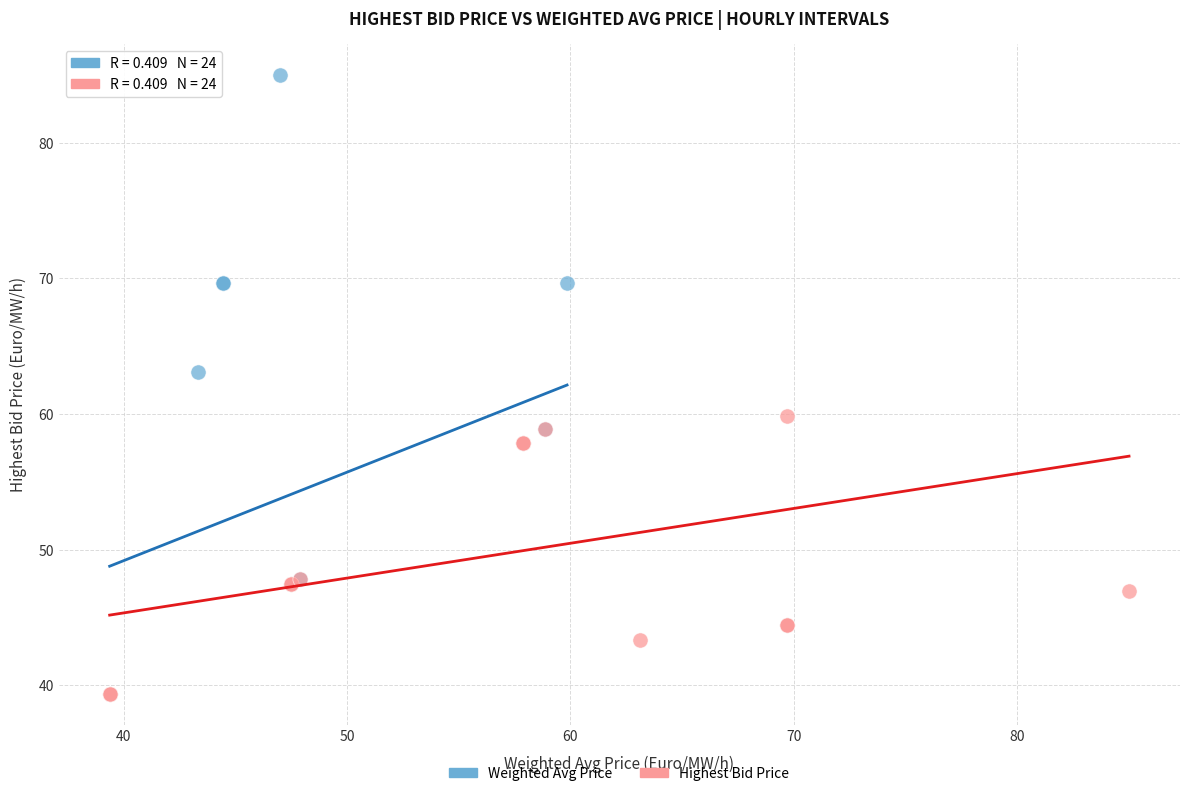

Which series reaches the maximum Y coordinate?

Weighted Avg Price